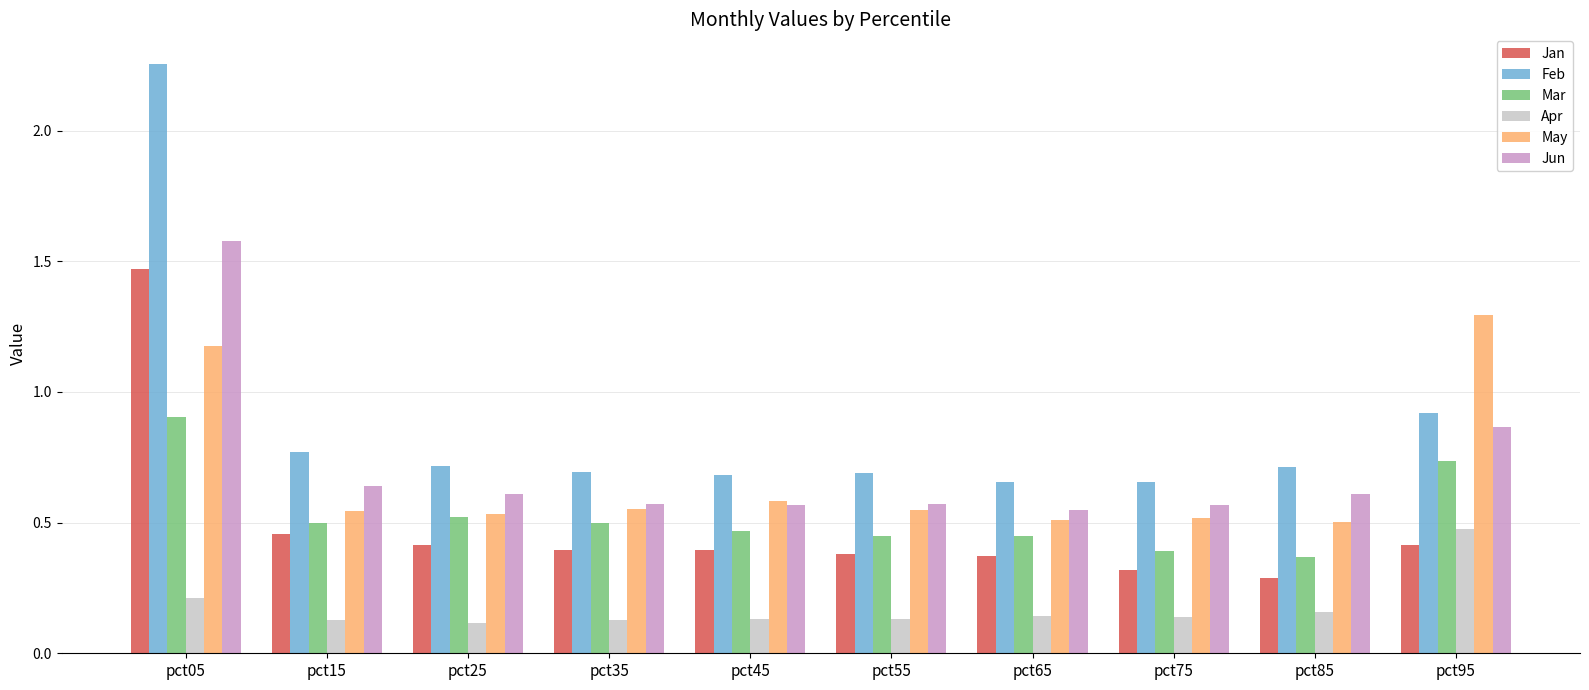

Which category has the highest value in the Jan series?

pct05